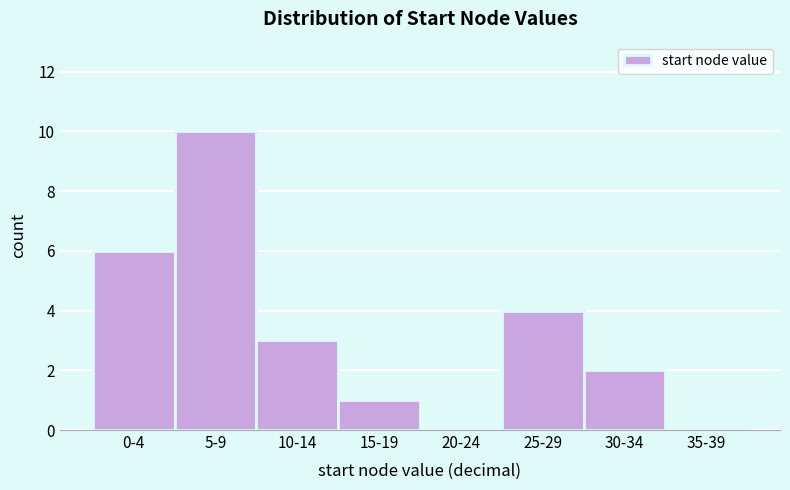

Reading left to right, transcribe all the data shown in this chart.

0-4=6	5-9=10	10-14=3	15-19=1	20-24=0	25-29=4	30-34=2	35-39=0